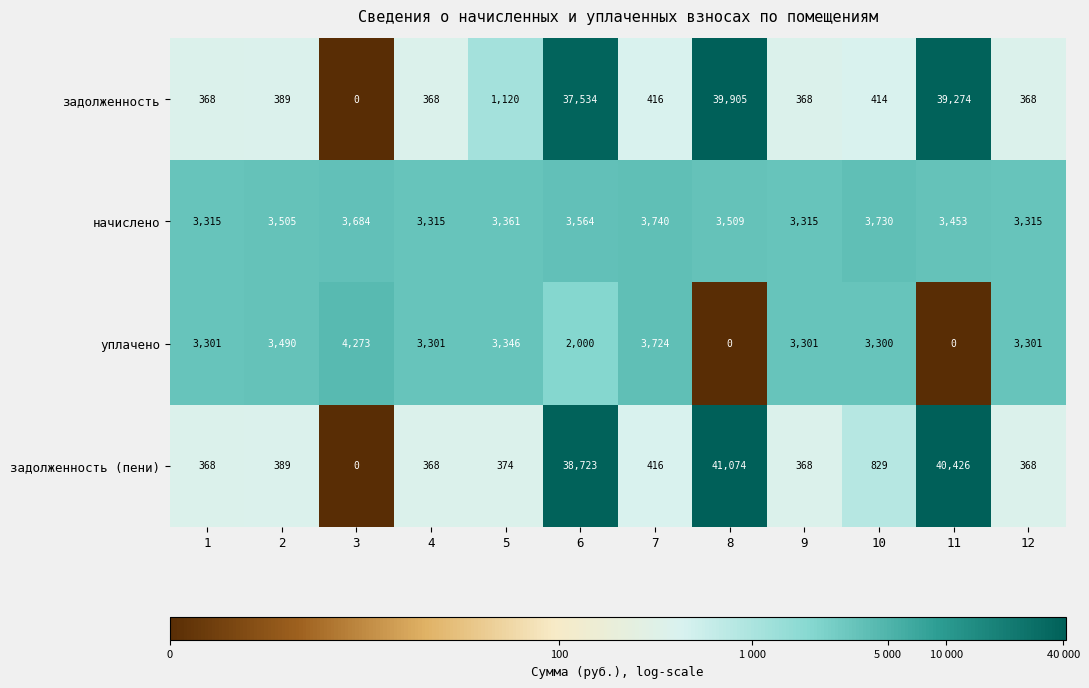

Rank the series by their maximum value, from lowest to highest.

начислено, уплачено, задолженность, задолженность (пени)